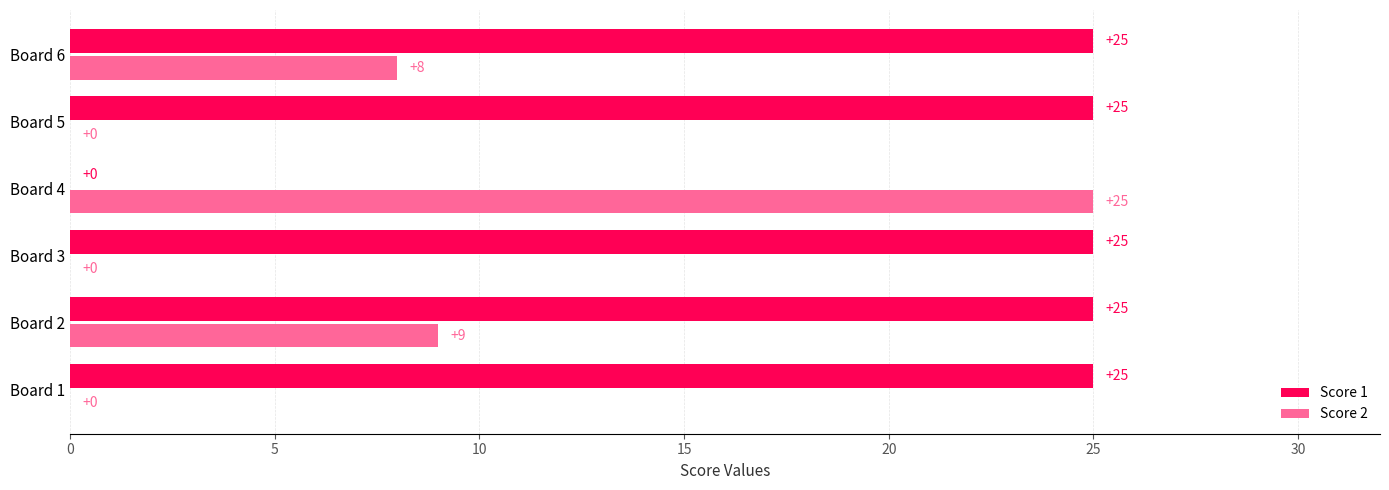

What is the highest value of the Score 2 series?

25